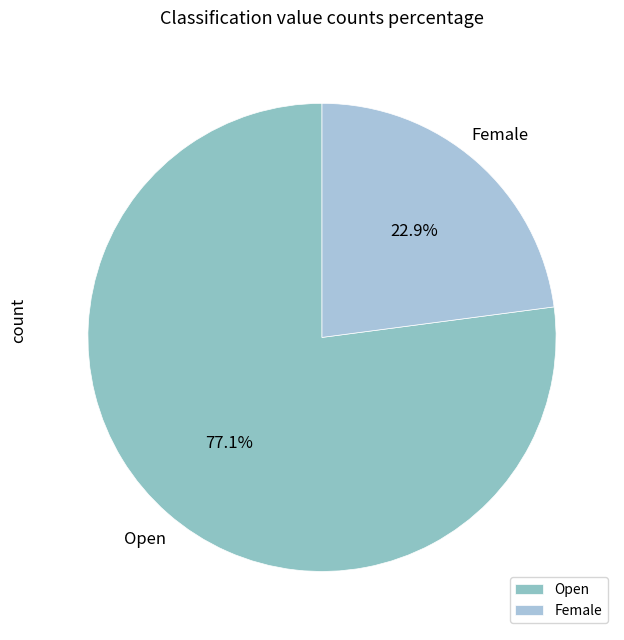

Is the sum of Open and Female greater than half?

Yes